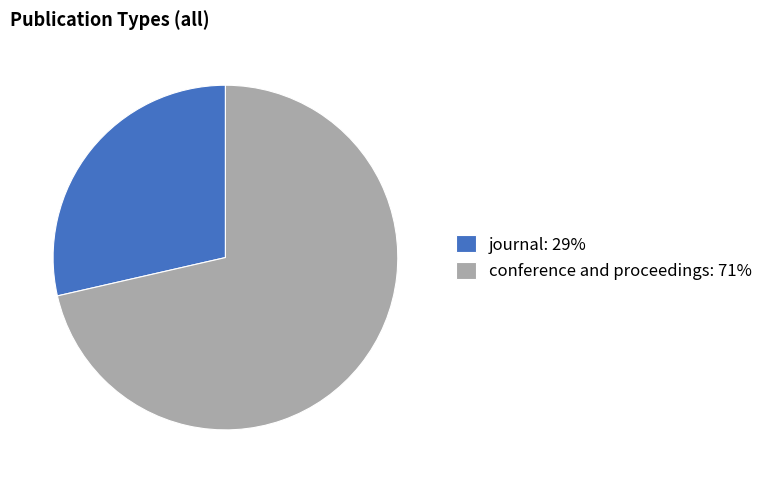

True or false: journal accounts for 40% of the total.

False